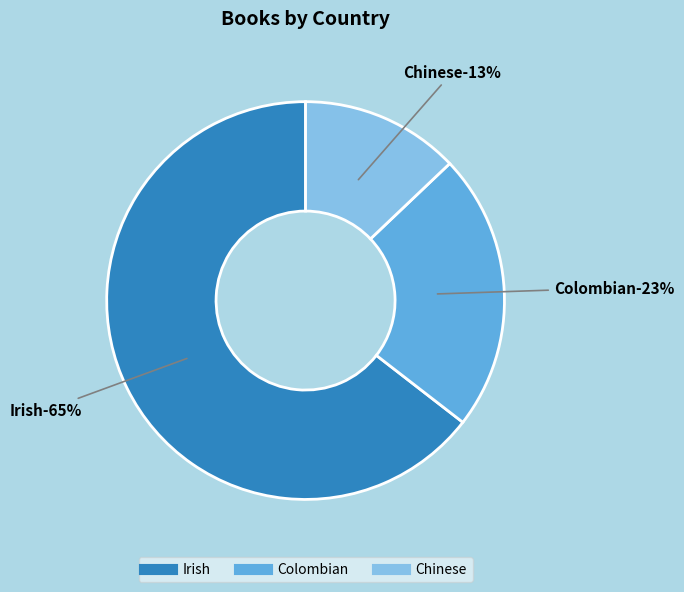

Count the number of slices in the pie.

3